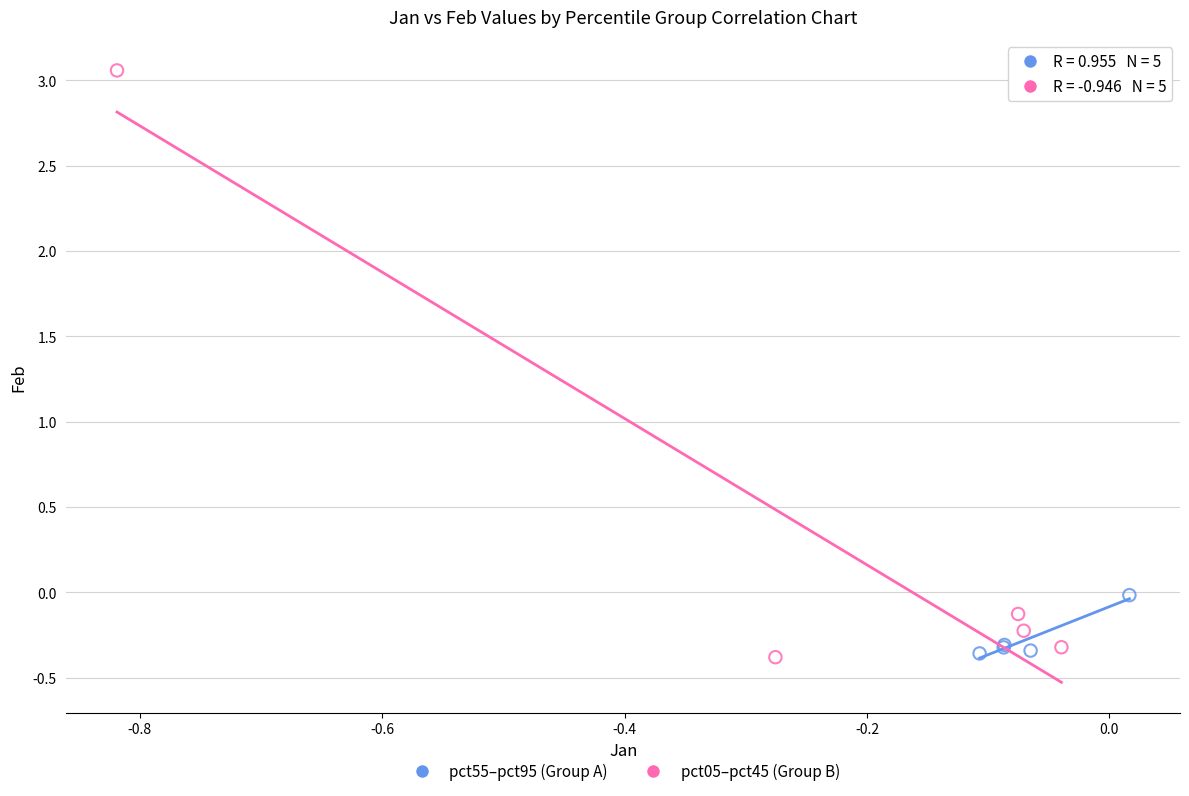

Which series has the widest spread of Y values?

pct05–pct45 (Group B)